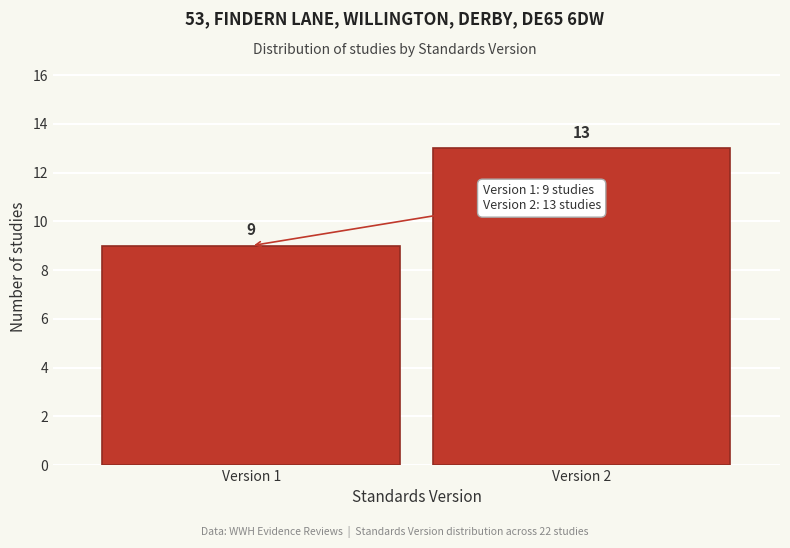

Reading left to right, extract all data points from this chart.

9	13